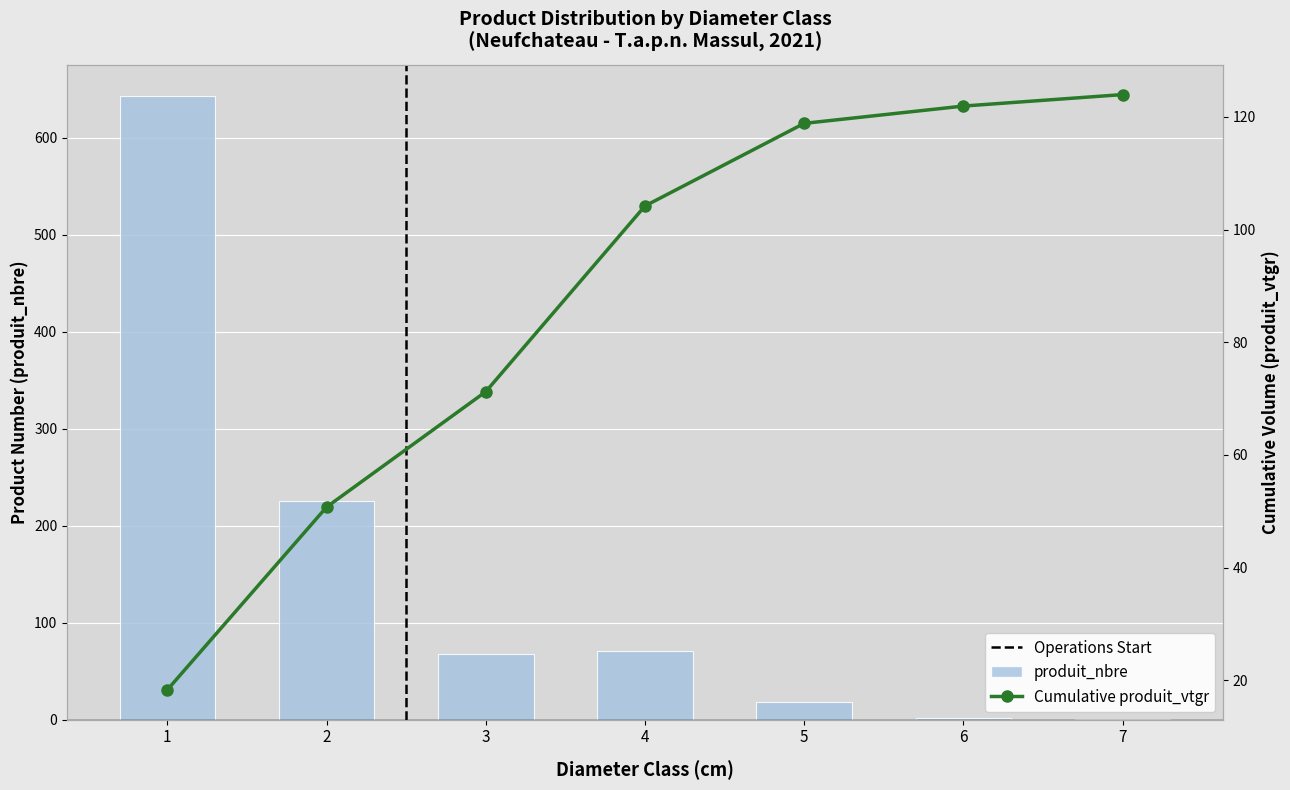

Which series changed the most between 1 and 7?

produit_nbre